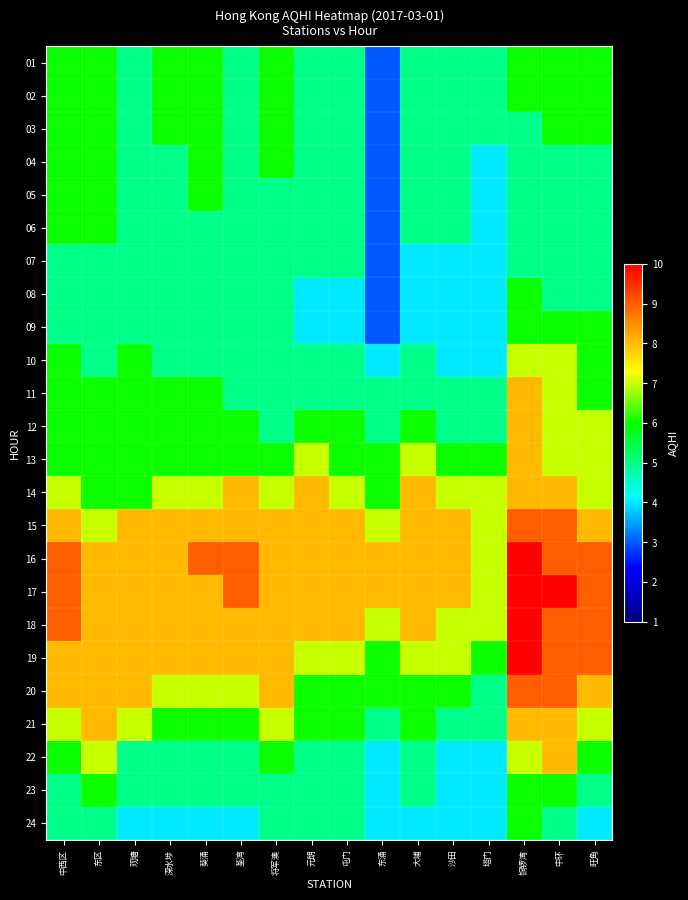

Which series changed the most between 观塘 and 塔门?

20